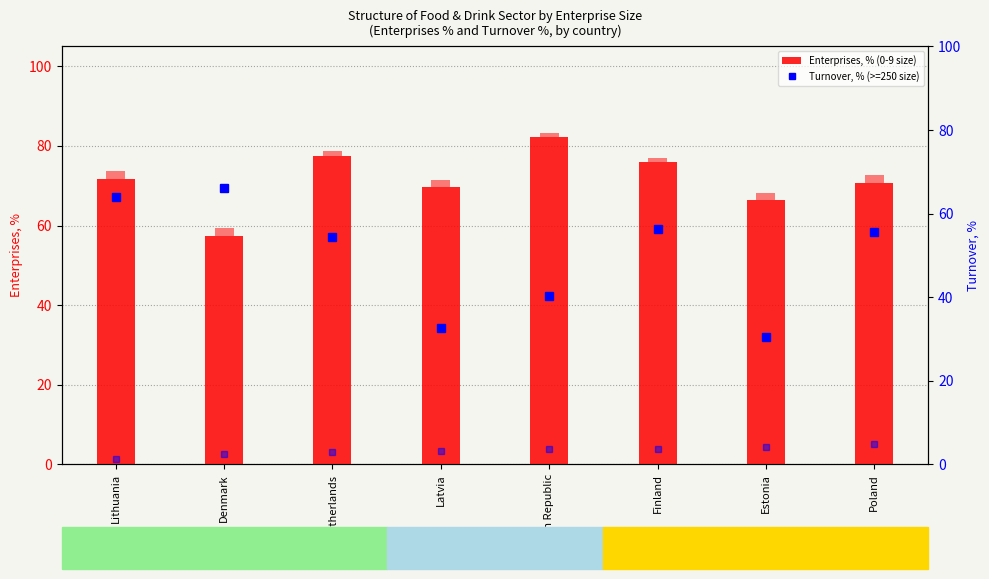

What is the sum of all Enterprises >=250, % values?

12.6